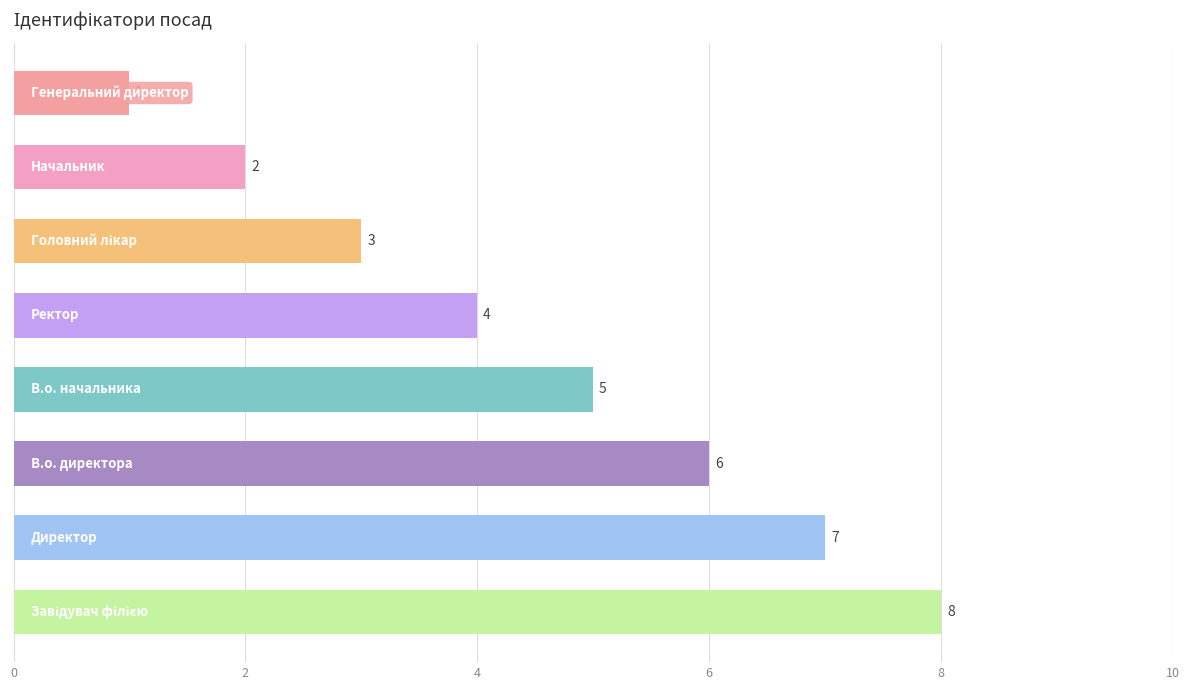

What is the greatest value displayed?

8